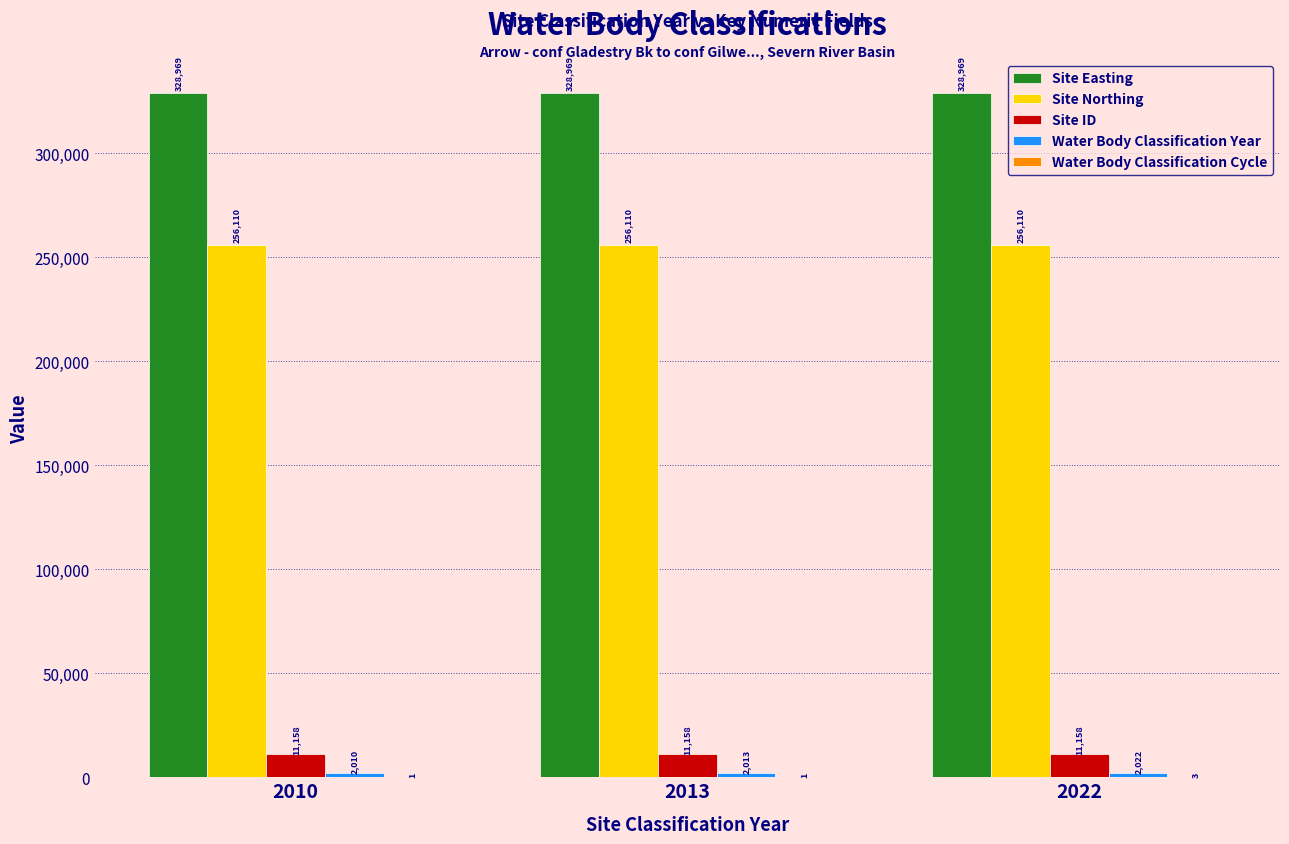

What is the sum of all Site Easting values?

986907